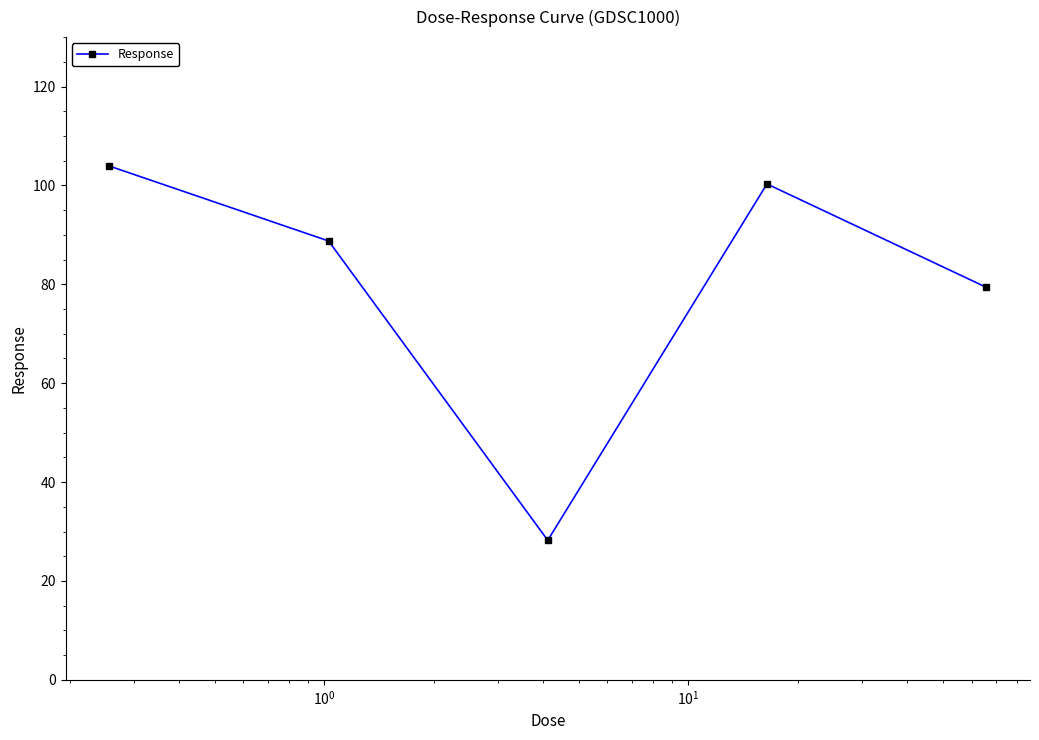

What is the difference between the maximum and second lowest values?

24.5